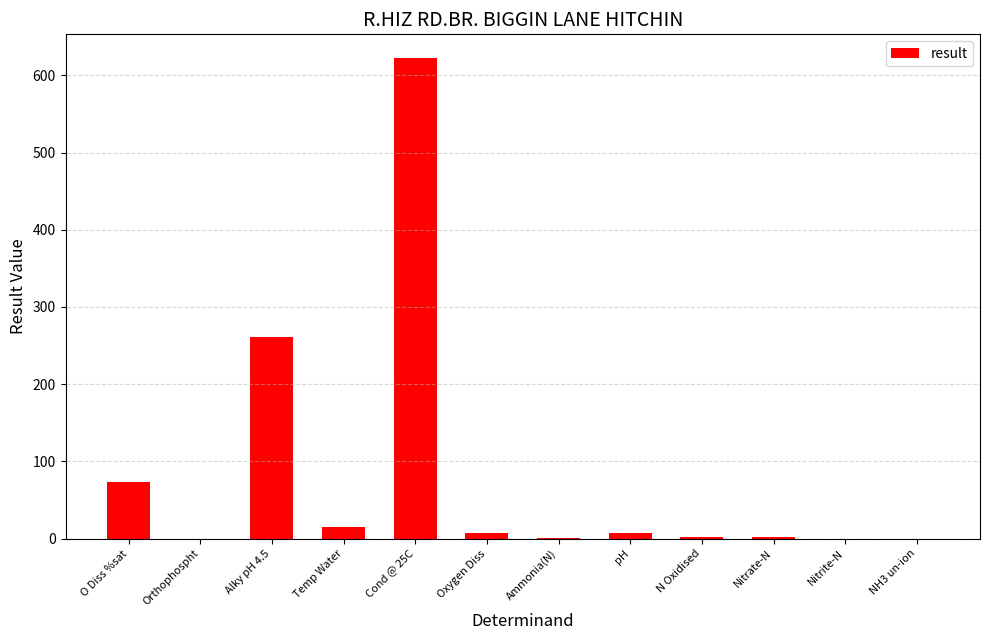

Which category has the highest value across all series?

Cond @ 25C